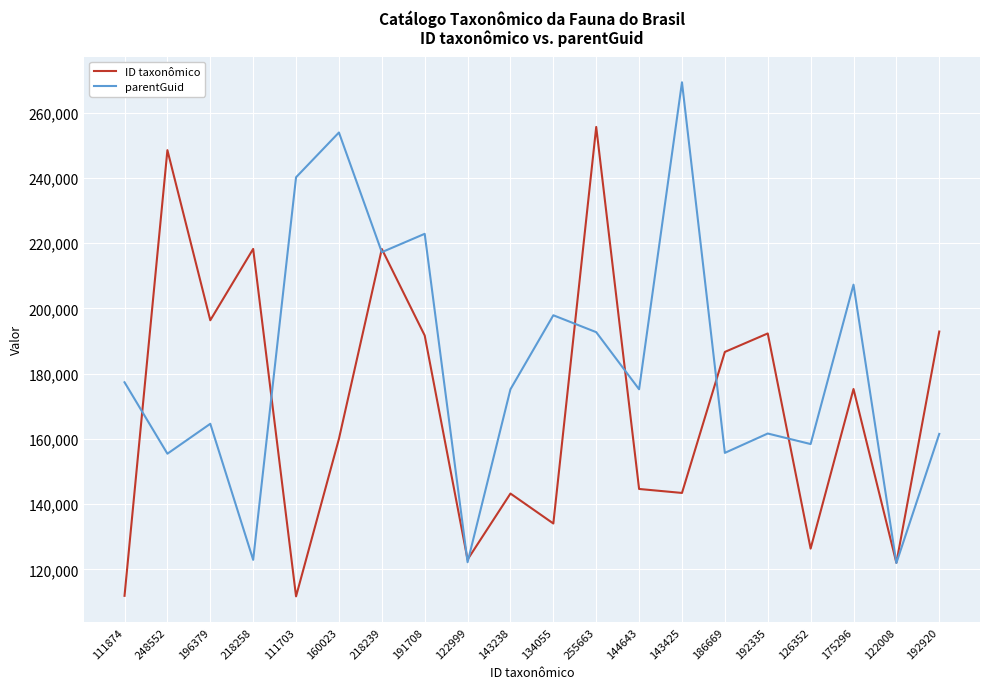

The ID taxonômico series shows 290885 at 175296. True or false?

False